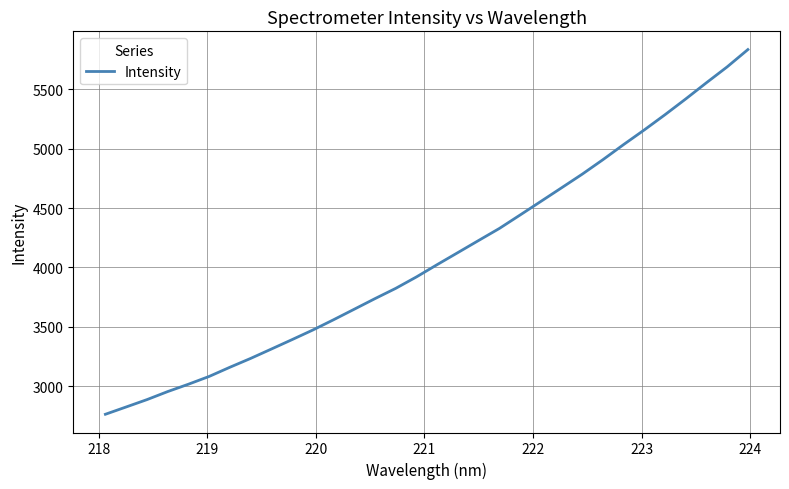

What is the minimum value shown in the chart?

2762.7